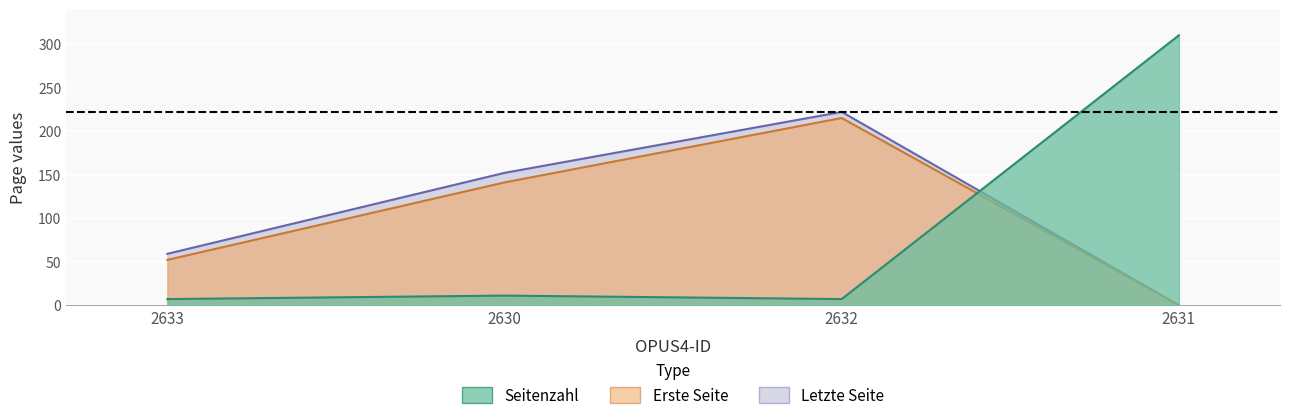

In Letzte Seite, how many points are higher than both neighbors (excluding endpoints)?

1